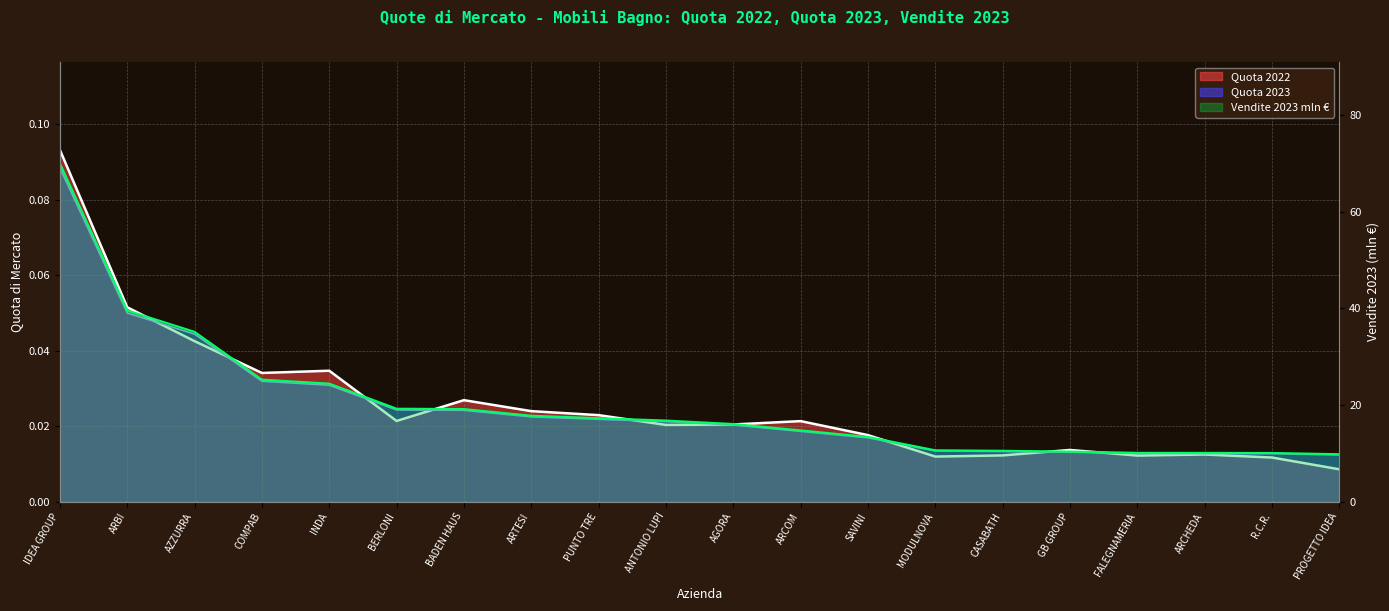

What is the sum of the Vendite 2023 mln values at BADEN HAUS and INDA?

43.6